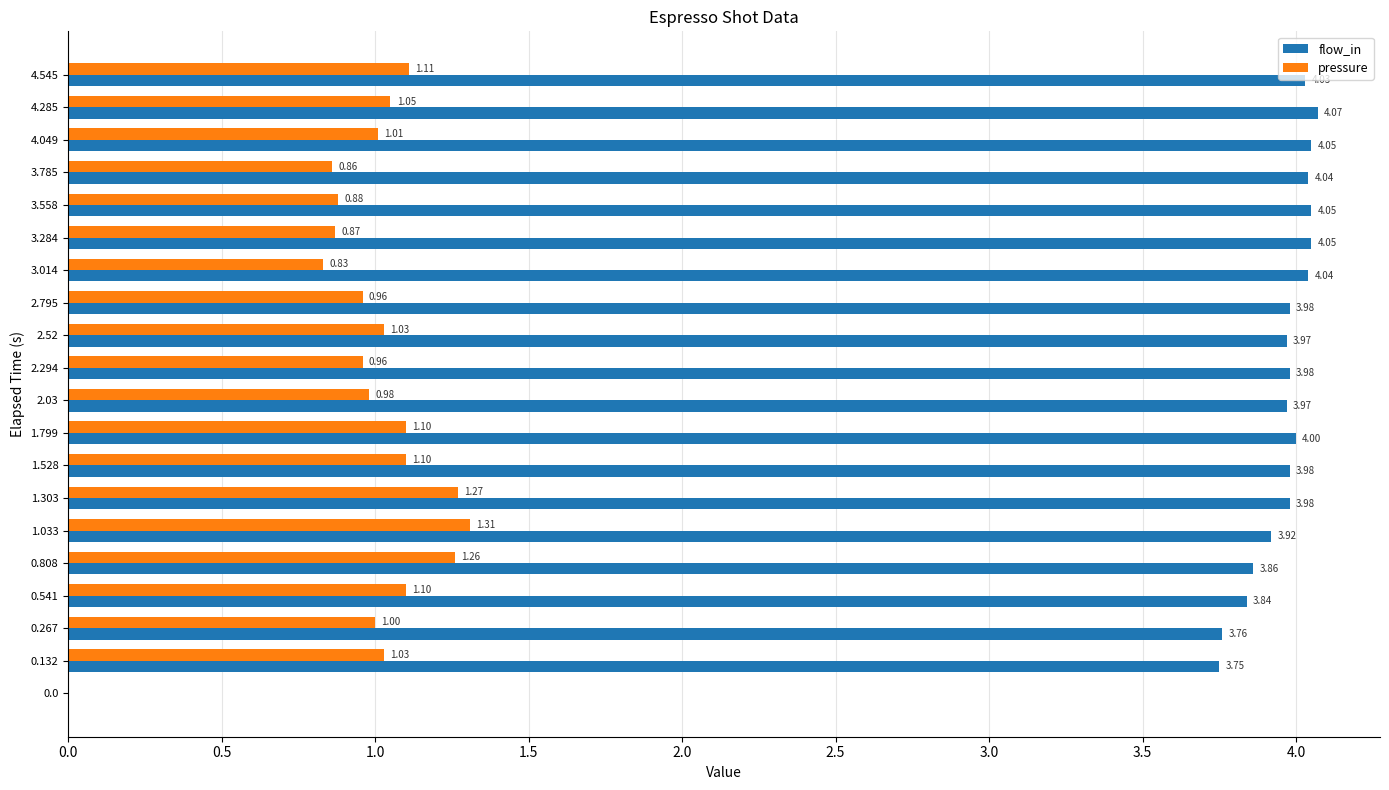

Is the value of flow_in at 2.795 greater than the value of pressure at 1.799?

Yes